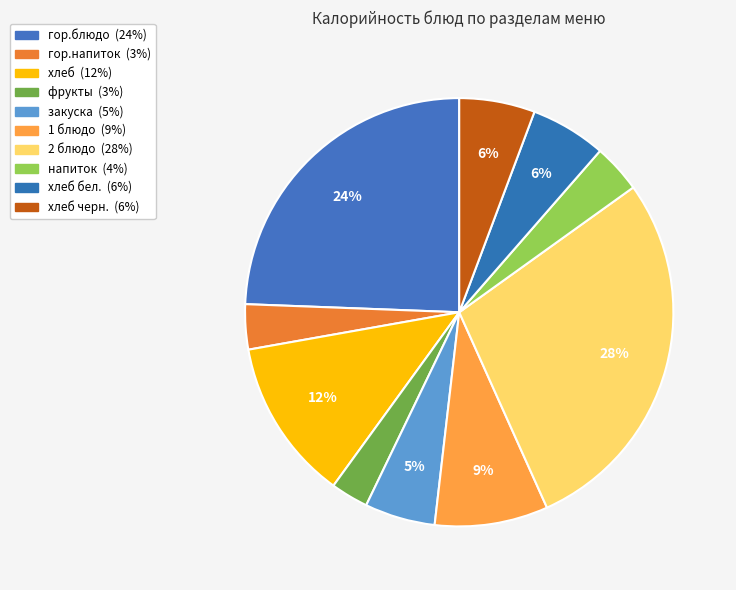

Rank the categories by value from highest to lowest.

2 блюдо, гор.блюдо, хлеб, 1 блюдо, хлеб черн., хлеб бел., закуска, напиток, гор.напиток, фрукты